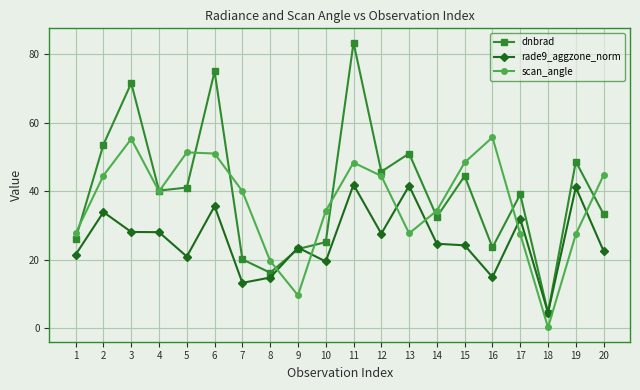

What is the total value across all series at 16?

94.4